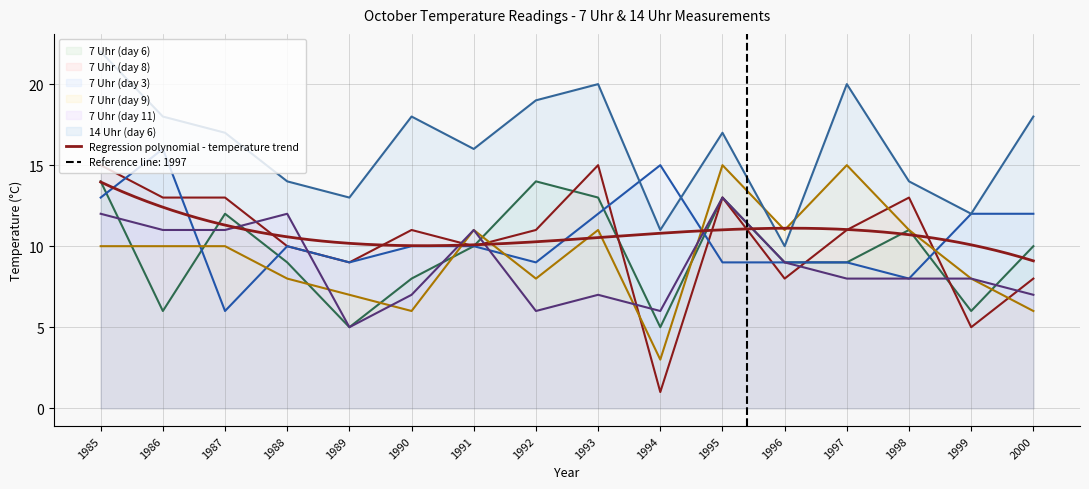

What are all the series names shown in the legend?

7 Uhr (day 6), 7 Uhr (day 8), 7 Uhr (day 3), 7 Uhr (day 9), 7 Uhr (day 11), 14 Uhr (day 6)